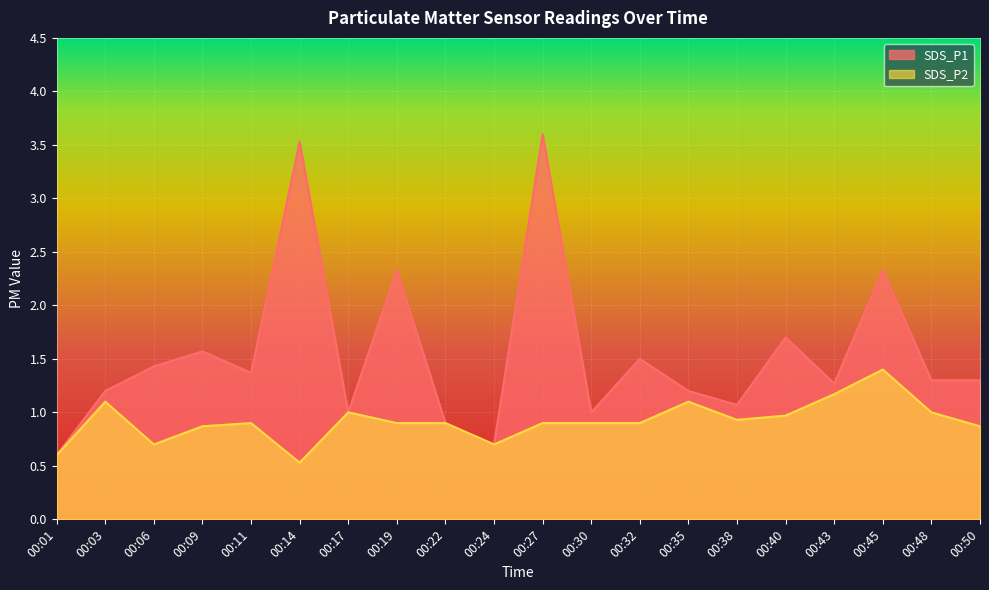

Is the value of SDS_P1 at 00:09 greater than the value of SDS_P2 at 00:01?

Yes